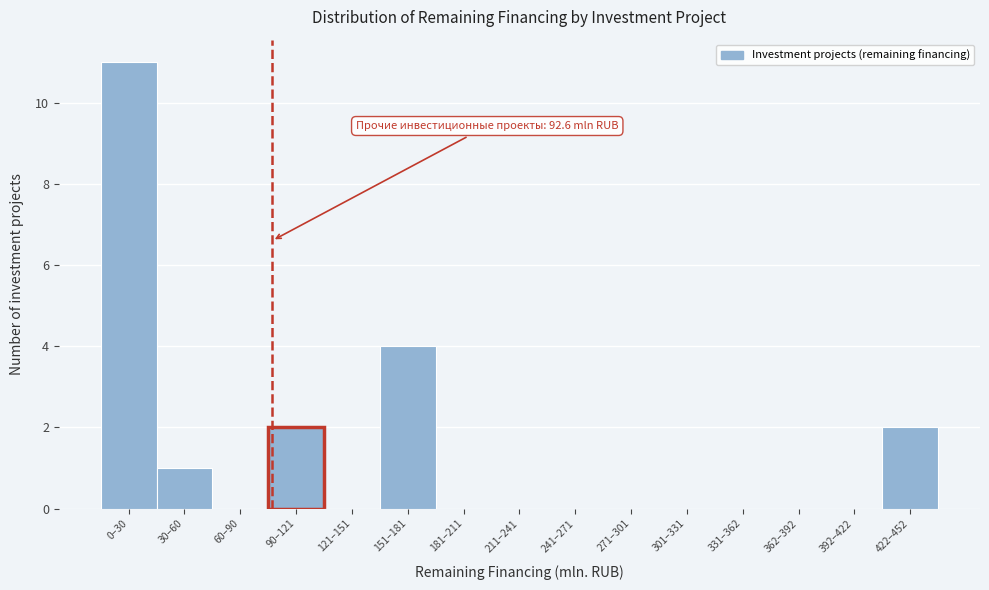

Reading left to right, list all the values displayed in this chart.

0–30=11	30–60=1	60–90=0	90–121=2	121–151=0	151–181=4	181–211=0	211–241=0	241–271=0	271–301=0	301–331=0	331–362=0	362–392=0	392–422=0	422–452=2